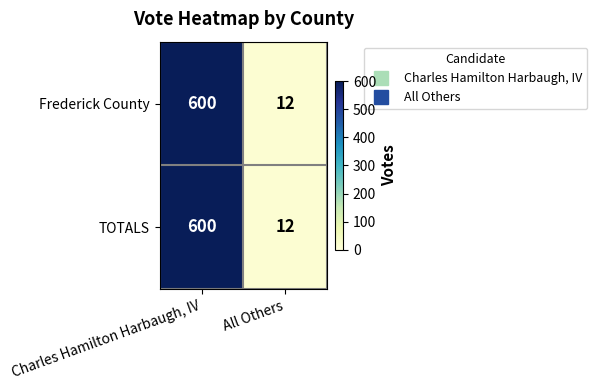

At which category does the chart reach its minimum across all series?

All Others